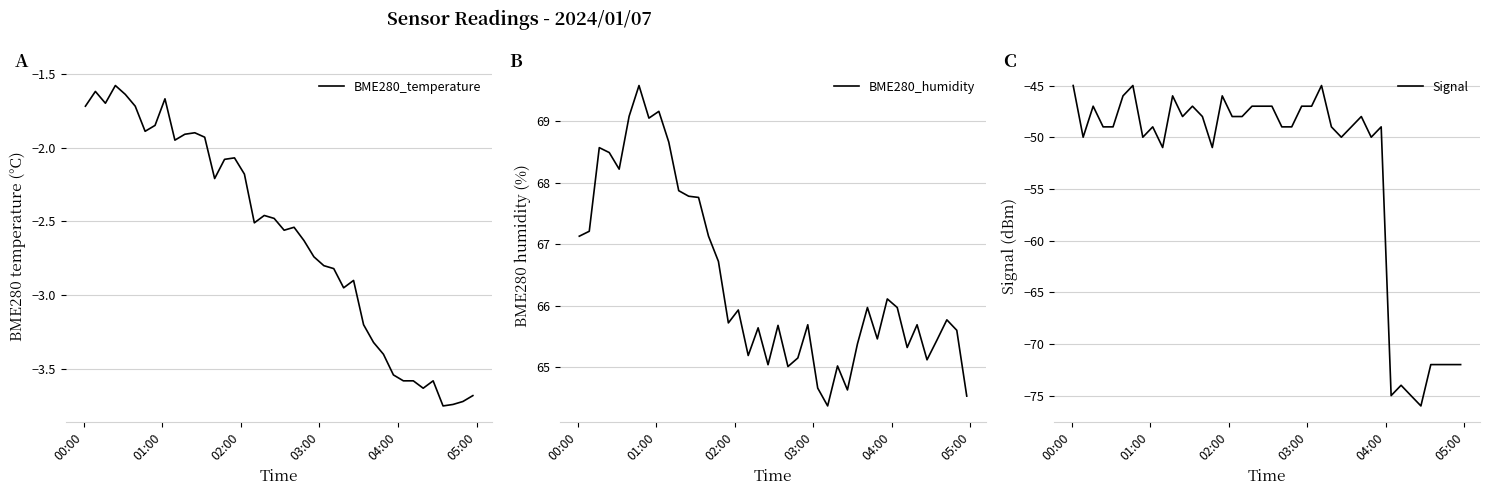

What is the maximum value for BME280_humidity?

69.6